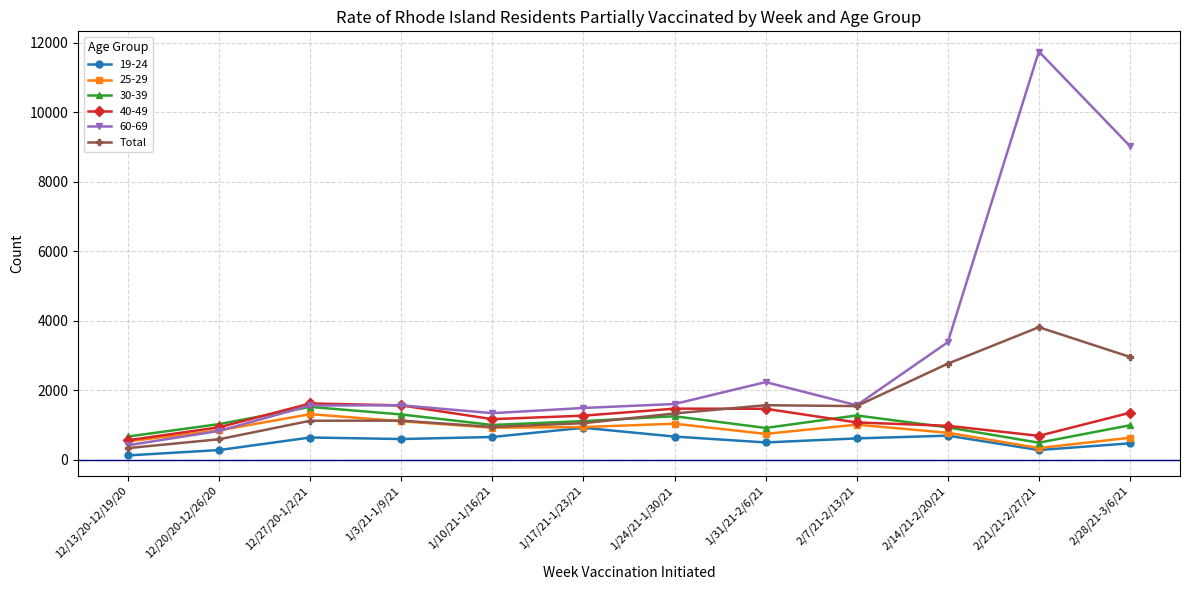

Which category has the highest value across all series?

2/21/21-2/27/21